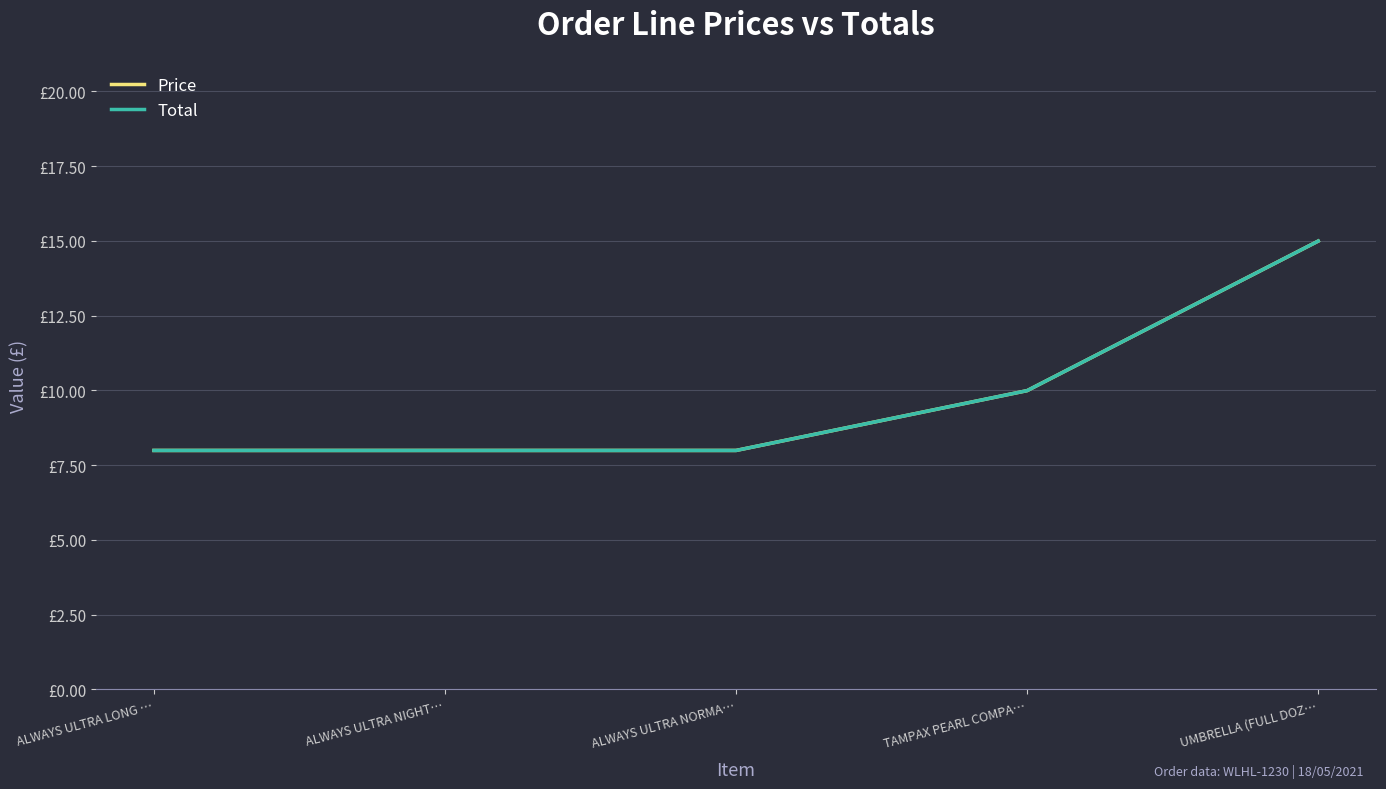

What is the difference between the maximum and minimum values in the Total series?

7.0